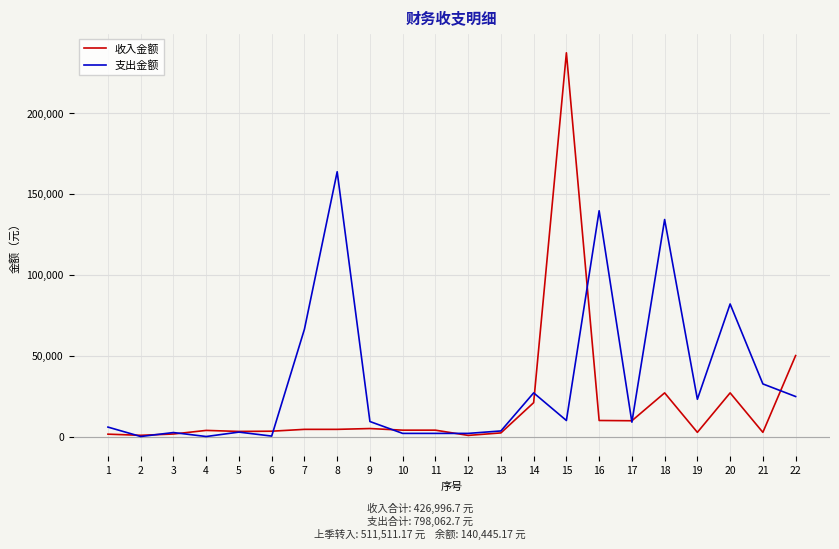

Which series has the largest total across all categories?

支出金额